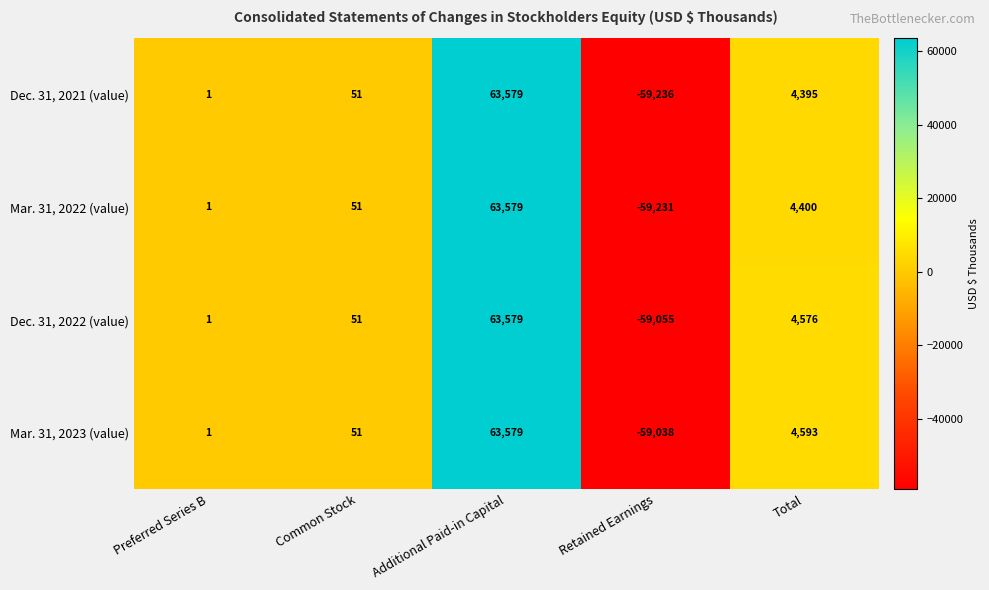

What is the difference between the Mar. 31, 2023 (value) values at Retained Earnings and Additional Paid-in Capital?

122617